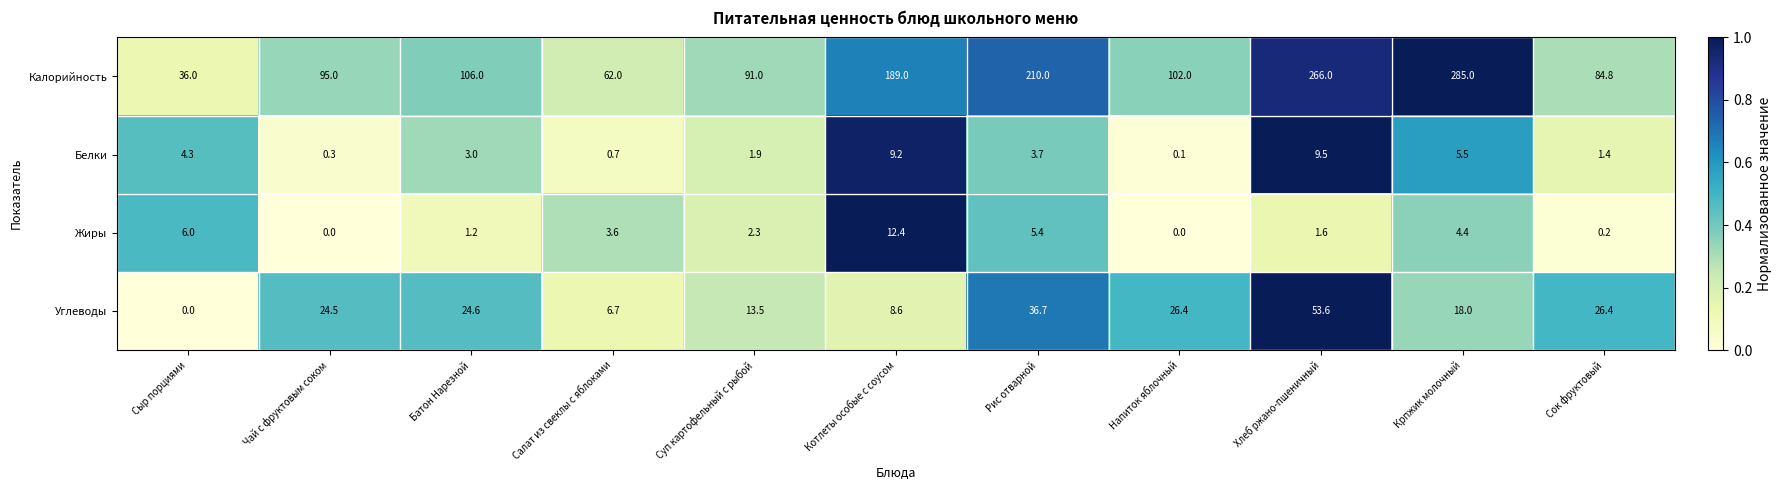

Is it true that Углеводы equals 10.9 at Салат из свеклы с яблоками?

False